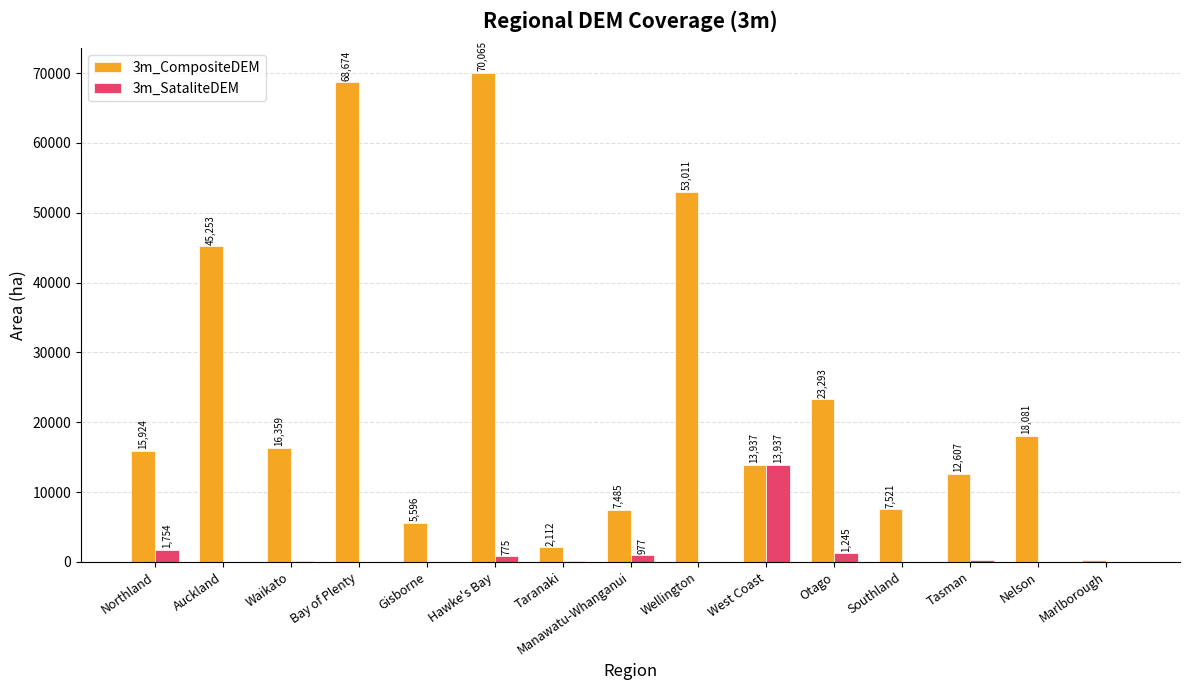

At which label does 3m_SataliteDEM first exceed 58?

Northland